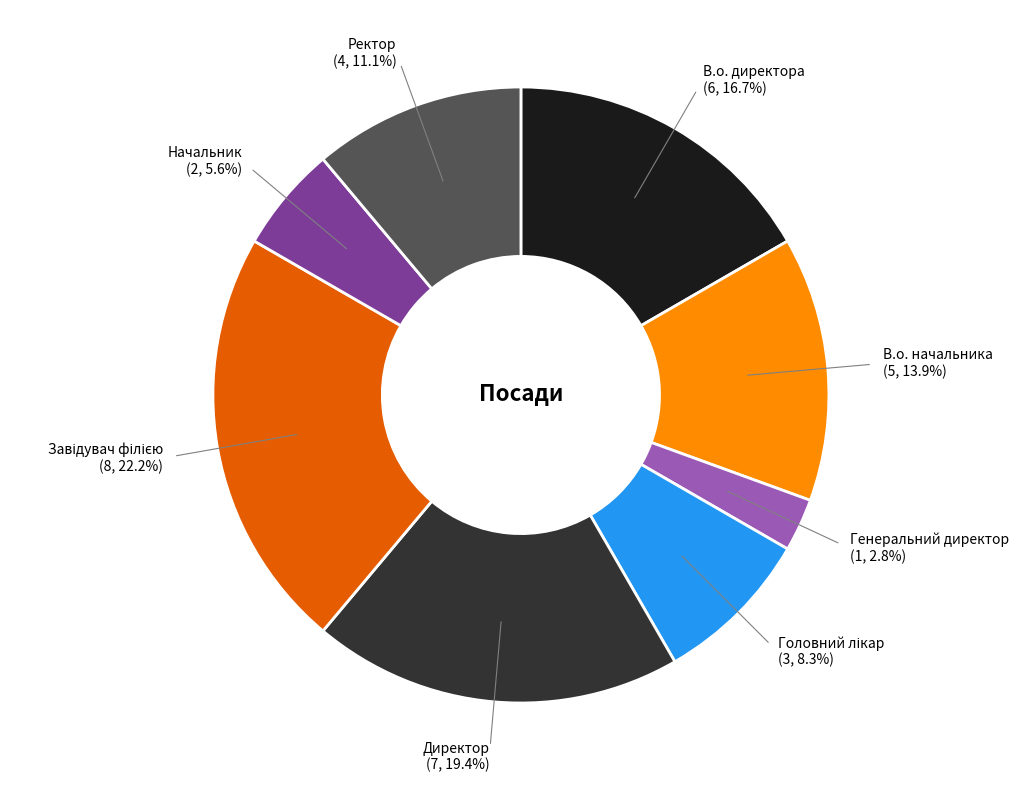

Is there a majority slice in this chart?

No